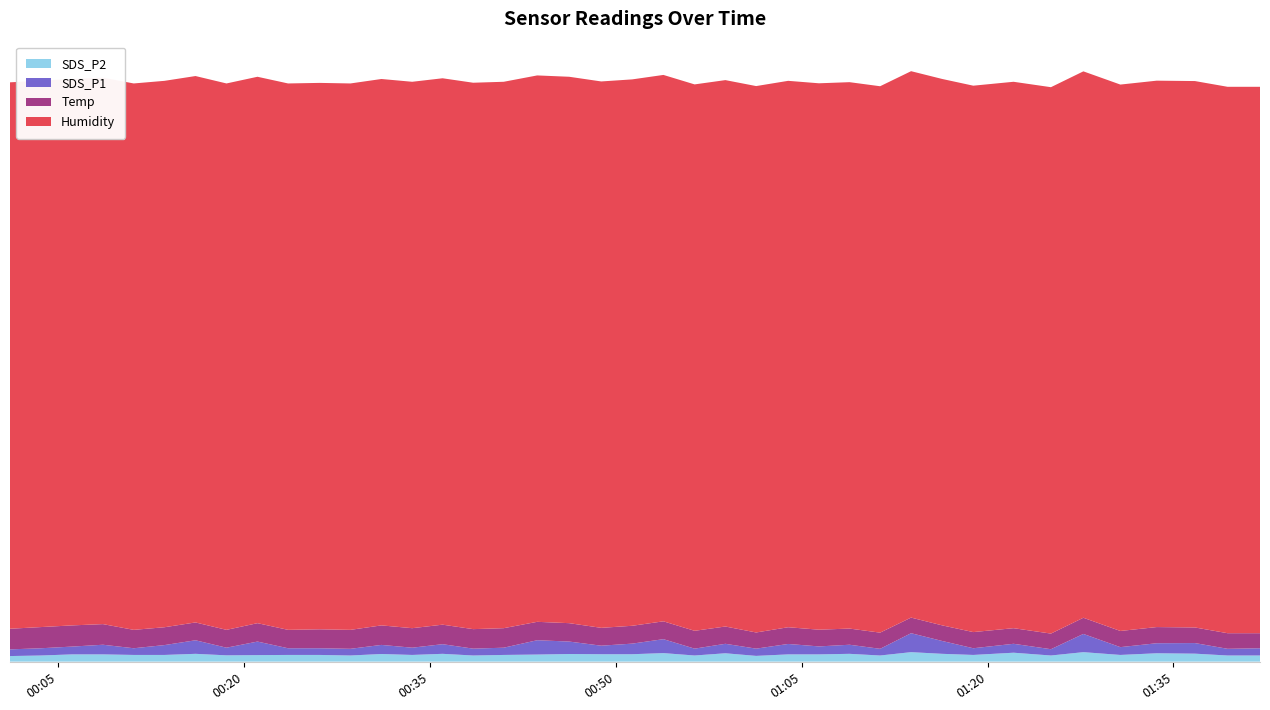

Reading left to right, list all the values displayed in this chart.

SDS_P1: 2023/03/28 00:01:08=1.2	2023/03/28 00:03:38=1.3	2023/03/28 00:06:09=1.4	2023/03/28 00:08:38=1.7	2023/03/28 00:11:07=1.2	2023/03/28 00:13:36=1.8	2023/03/28 00:16:06=2.4	2023/03/28 00:18:36=1.4	2023/03/28 00:21:06=2.4	2023/03/28 00:23:34=1.2	2023/03/28 00:26:07=1.2	2023/03/28 00:28:36=1.2	2023/03/28 00:31:06=1.6	2023/03/28 00:33:35=1.3	2023/03/28 00:36:02=1.7	2023/03/28 00:38:30=1.2	2023/03/28 00:40:58=1.3	2023/03/28 00:43:40=2.6	2023/03/28 00:46:15=2.2	2023/03/28 00:48:50=1.5	2023/03/28 00:51:20=1.9	2023/03/28 00:53:51=2.5	2023/03/28 00:56:22=1.2	2023/03/28 00:58:51=1.7	2023/03/28 01:01:20=1.3	2023/03/28 01:03:55=1.9	2023/03/28 01:06:24=1.4	2023/03/28 01:08:52=1.6	2023/03/28 01:11:20=1.2	2023/03/28 01:13:50=3.4	2023/03/28 01:16:21=2.3	2023/03/28 01:18:51=1.2	2023/03/28 01:22:06=1.6	2023/03/28 01:25:07=1.1	2023/03/28 01:27:44=3.3	2023/03/28 01:30:43=1.4	2023/03/28 01:33:39=1.8	2023/03/28 01:36:44=1.9	2023/03/28 01:39:22=1.2	2023/03/28 01:41:59=1.3
SDS_P2: 2023/03/28 00:01:08=1.0	2023/03/28 00:03:38=1.1	2023/03/28 00:06:09=1.3	2023/03/28 00:08:38=1.3	2023/03/28 00:11:07=1.2	2023/03/28 00:13:36=1.2	2023/03/28 00:16:06=1.4	2023/03/28 00:18:36=1.1	2023/03/28 00:21:06=1.2	2023/03/28 00:23:34=1.2	2023/03/28 00:26:07=1.2	2023/03/28 00:28:36=1.1	2023/03/28 00:31:06=1.4	2023/03/28 00:33:35=1.2	2023/03/28 00:36:02=1.4	2023/03/28 00:38:30=1.1	2023/03/28 00:40:58=1.2	2023/03/28 00:43:40=1.3	2023/03/28 00:46:15=1.4	2023/03/28 00:48:50=1.3	2023/03/28 00:51:20=1.3	2023/03/28 00:53:51=1.5	2023/03/28 00:56:22=1.1	2023/03/28 00:58:51=1.5	2023/03/28 01:01:20=1.0	2023/03/28 01:03:55=1.3	2023/03/28 01:06:24=1.3	2023/03/28 01:08:52=1.4	2023/03/28 01:11:20=1.1	2023/03/28 01:13:50=1.7	2023/03/28 01:16:21=1.4	2023/03/28 01:18:51=1.2	2023/03/28 01:22:06=1.6	2023/03/28 01:25:07=1.1	2023/03/28 01:27:44=1.7	2023/03/28 01:30:43=1.2	2023/03/28 01:33:39=1.5	2023/03/28 01:36:44=1.4	2023/03/28 01:39:22=1.1	2023/03/28 01:41:59=1.1
Temp: 2023/03/28 00:01:08=3.7	2023/03/28 00:03:38=3.8	2023/03/28 00:06:09=3.8	2023/03/28 00:08:38=3.7	2023/03/28 00:11:07=3.3	2023/03/28 00:13:36=3.2	2023/03/28 00:16:06=3.2	2023/03/28 00:18:36=3.2	2023/03/28 00:21:06=3.3	2023/03/28 00:23:34=3.3	2023/03/28 00:26:07=3.4	2023/03/28 00:28:36=3.4	2023/03/28 00:31:06=3.5	2023/03/28 00:33:35=3.5	2023/03/28 00:36:02=3.5	2023/03/28 00:38:30=3.5	2023/03/28 00:40:58=3.5	2023/03/28 00:43:40=3.3	2023/03/28 00:46:15=3.3	2023/03/28 00:48:50=3.2	2023/03/28 00:51:20=3.2	2023/03/28 00:53:51=3.2	2023/03/28 00:56:22=3.2	2023/03/28 00:58:51=3.1	2023/03/28 01:01:20=2.9	2023/03/28 01:03:55=3.0	2023/03/28 01:06:24=3.0	2023/03/28 01:08:52=2.9	2023/03/28 01:11:20=2.9	2023/03/28 01:13:50=2.8	2023/03/28 01:16:21=2.8	2023/03/28 01:18:51=2.9	2023/03/28 01:22:06=2.8	2023/03/28 01:25:07=2.8	2023/03/28 01:27:44=2.9	2023/03/28 01:30:43=2.9	2023/03/28 01:33:39=2.9	2023/03/28 01:36:44=2.8	2023/03/28 01:39:22=2.8	2023/03/28 01:41:59=2.7
Humidity: 2023/03/28 00:01:08=98.0	2023/03/28 00:03:38=98.0	2023/03/28 00:06:09=98.0	2023/03/28 00:08:38=98.0	2023/03/28 00:11:07=98.0	2023/03/28 00:13:36=98.0	2023/03/28 00:16:06=98.0	2023/03/28 00:18:36=98.0	2023/03/28 00:21:06=98.0	2023/03/28 00:23:34=98.0	2023/03/28 00:26:07=98.0	2023/03/28 00:28:36=98.0	2023/03/28 00:31:06=98.0	2023/03/28 00:33:35=98.0	2023/03/28 00:36:02=98.0	2023/03/28 00:38:30=98.0	2023/03/28 00:40:58=98.0	2023/03/28 00:43:40=98.0	2023/03/28 00:46:15=98.0	2023/03/28 00:48:50=98.0	2023/03/28 00:51:20=98.0	2023/03/28 00:53:51=98.0	2023/03/28 00:56:22=98.0	2023/03/28 00:58:51=98.0	2023/03/28 01:01:20=98.0	2023/03/28 01:03:55=98.0	2023/03/28 01:06:24=98.0	2023/03/28 01:08:52=98.0	2023/03/28 01:11:20=98.0	2023/03/28 01:13:50=98.0	2023/03/28 01:16:21=98.0	2023/03/28 01:18:51=98.0	2023/03/28 01:22:06=98.0	2023/03/28 01:25:07=98.0	2023/03/28 01:27:44=98.0	2023/03/28 01:30:43=98.0	2023/03/28 01:33:39=98.0	2023/03/28 01:36:44=98.0	2023/03/28 01:39:22=98.0	2023/03/28 01:41:59=98.0